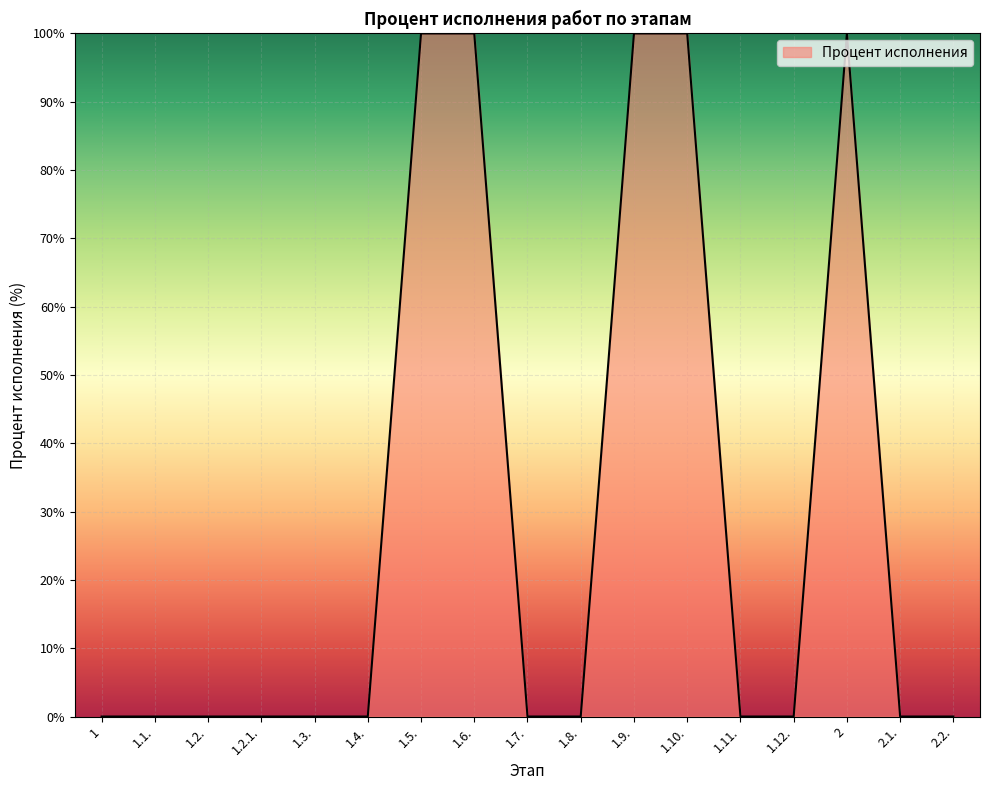

Reading right to left, transcribe all the data shown in this chart.

2.2.=0	2.1.=0	2=100	1.12.=0	1.11.=0	1.10.=100	1.9.=100	1.8.=0	1.7.=0	1.6.=100	1.5.=100	1.4.=0	1.3.=0	1.2.1.=0	1.2.=0	1.1.=0	1=0